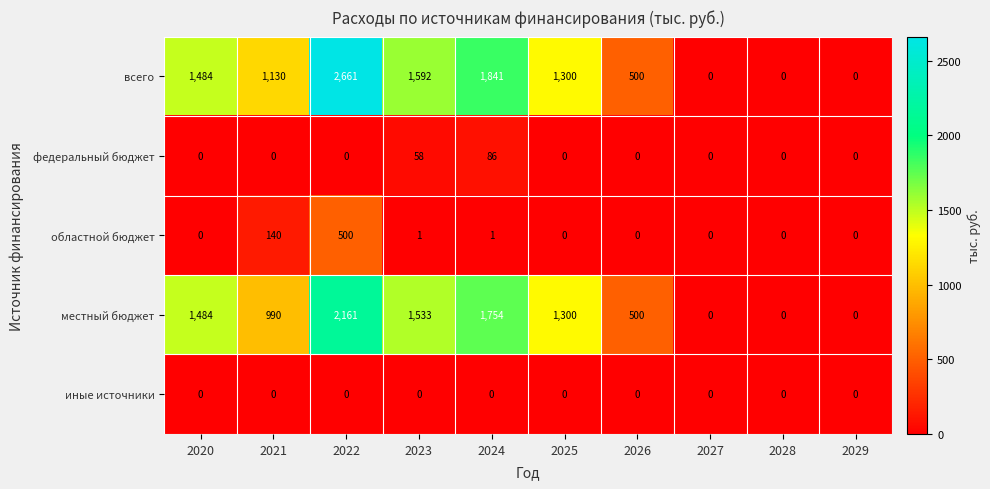

What is the sum of the местный бюджет values at 2026 and 2024?

2254